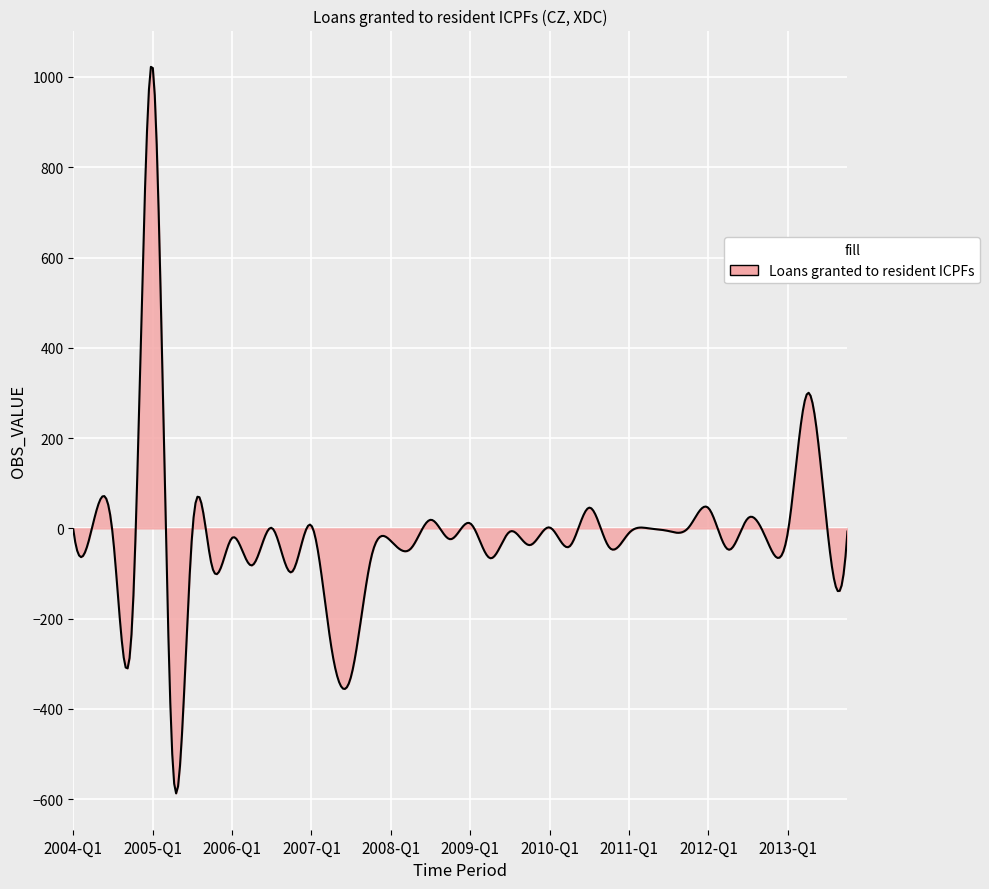

What is the minimum value shown in the chart?

-587.1